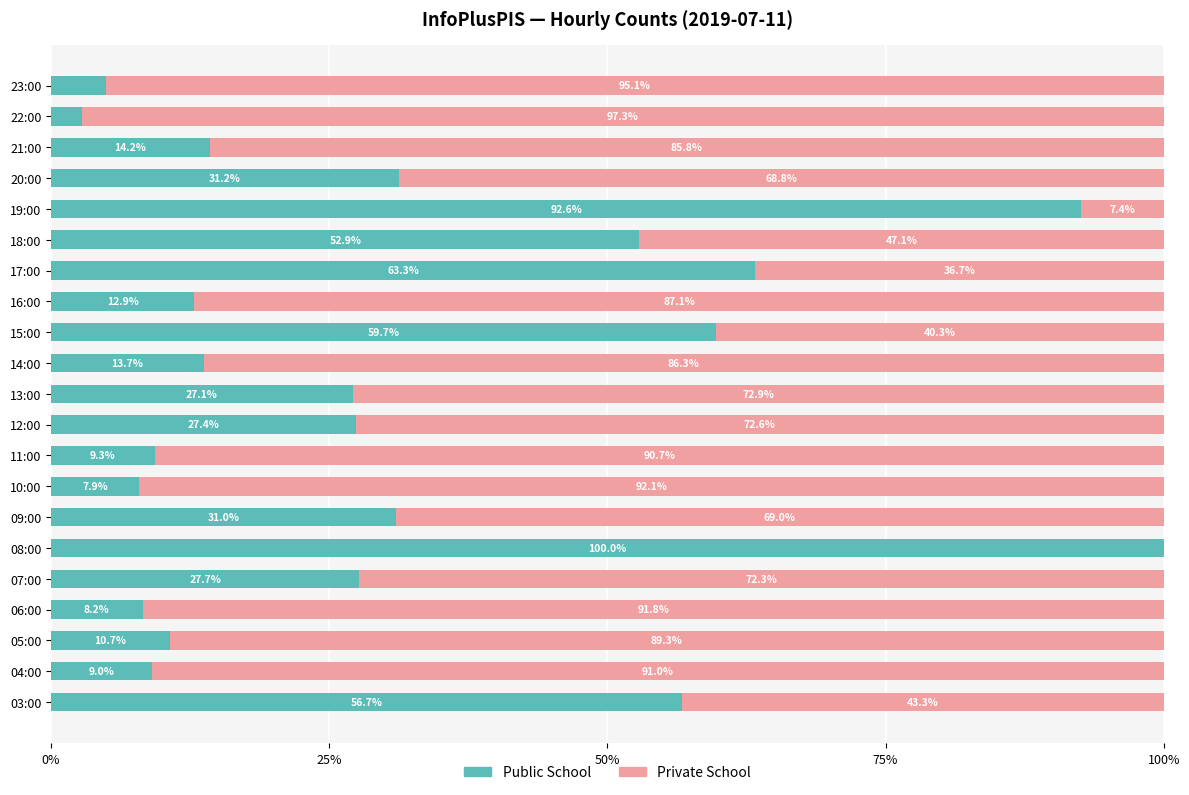

What is the highest value of the Public School series?

100.0